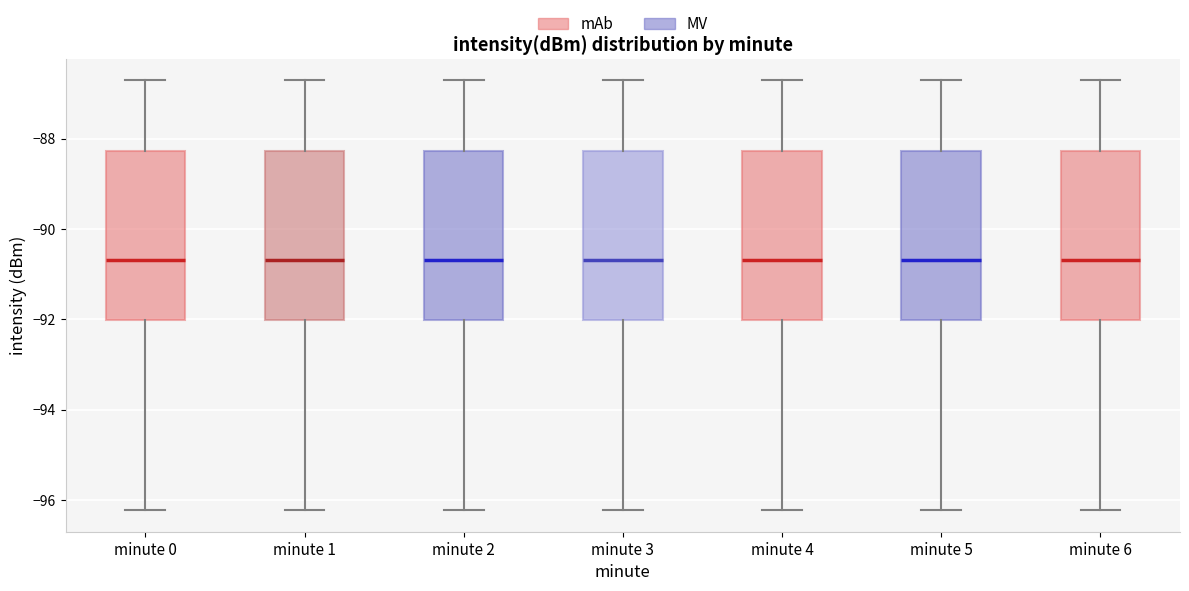

Where does the lower whisker of the box for minute 4 end on the y-axis? The values are not printed on the chart, so give them approximately, as read against the axis.

-96.2